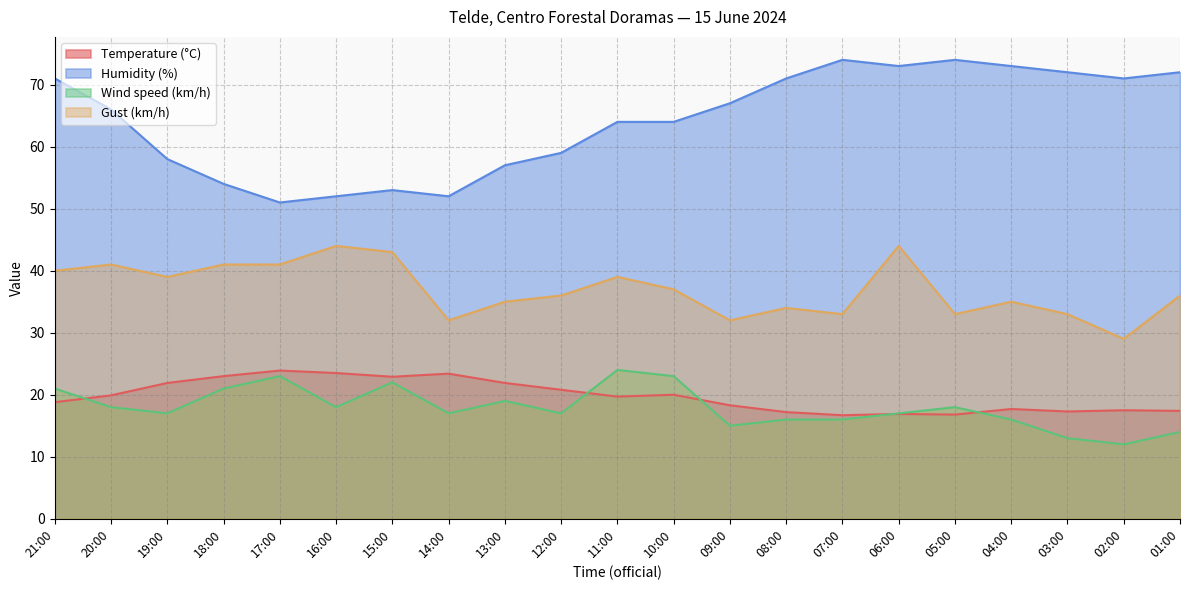

How many intersections are there between Temperature (°C) and Wind speed (km/h)?

5